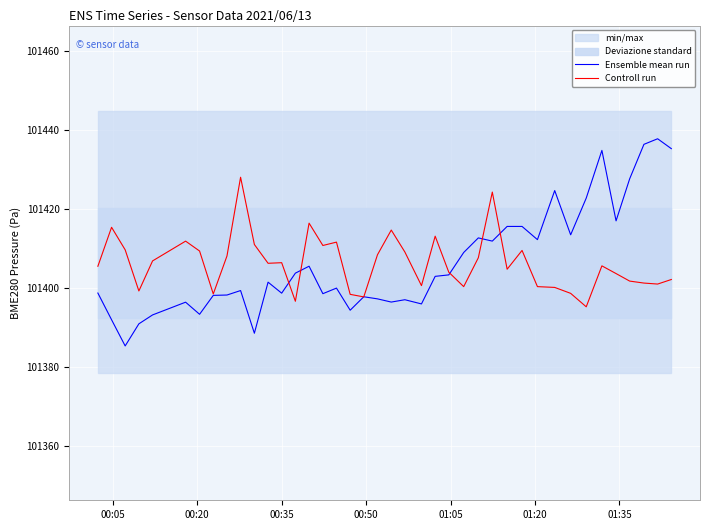

What is the minimum value for Ensemble mean run?

101385.4